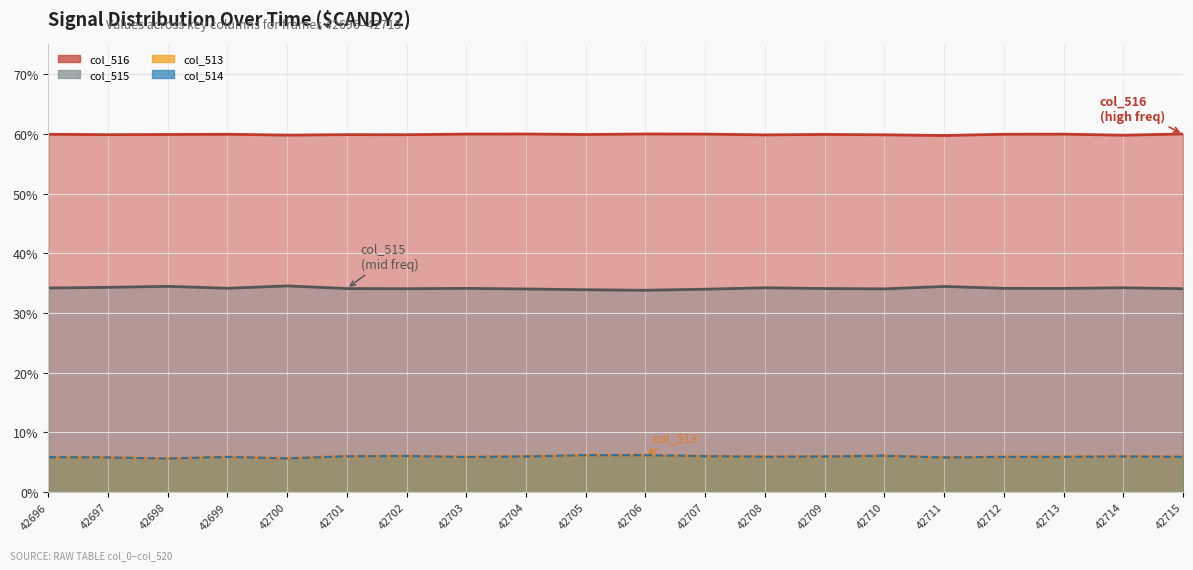

What are all the series names shown in the legend?

col_515, col_516, col_513, col_514